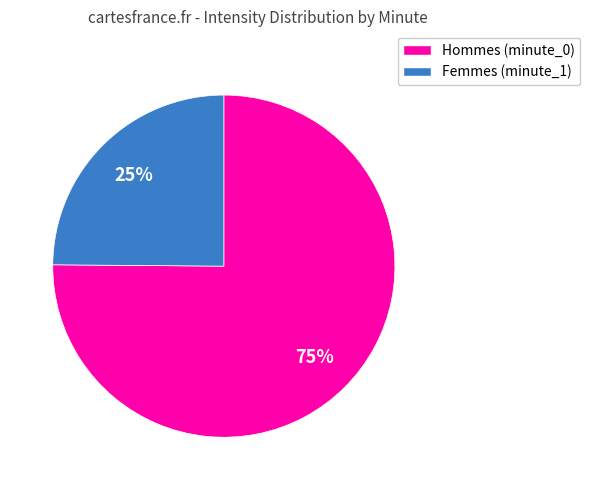

Is there a majority slice in this chart?

Yes